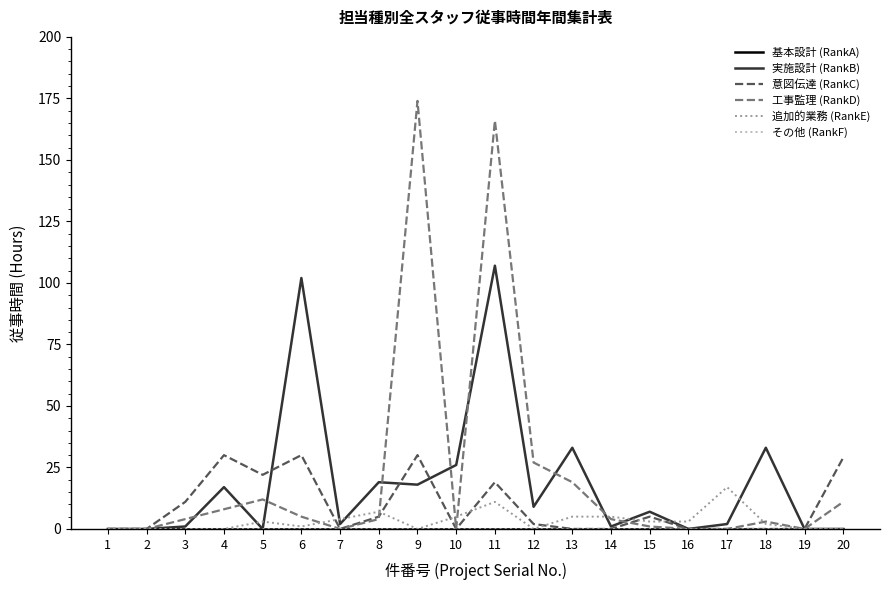

Which category has the lowest value in the 基本設計 (RankA) series?

1